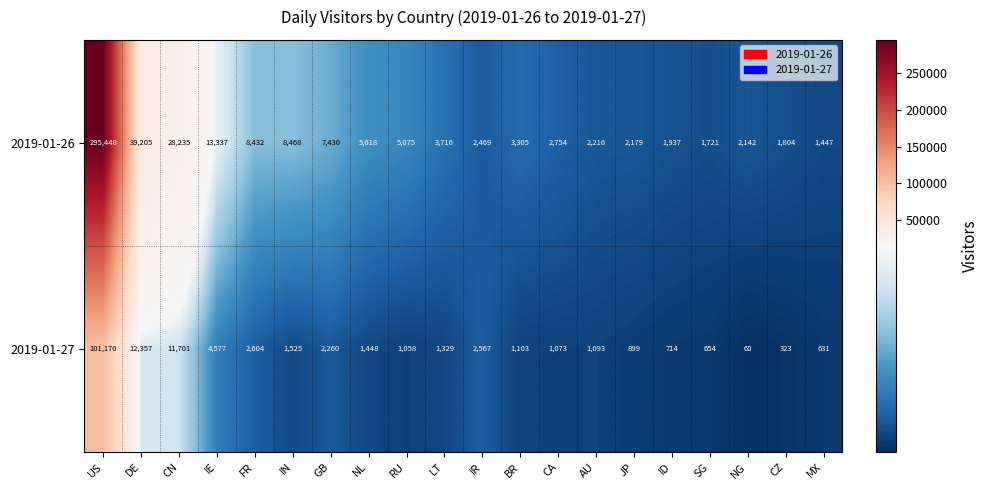

Which series has the widest spread of values?

2019-01-26